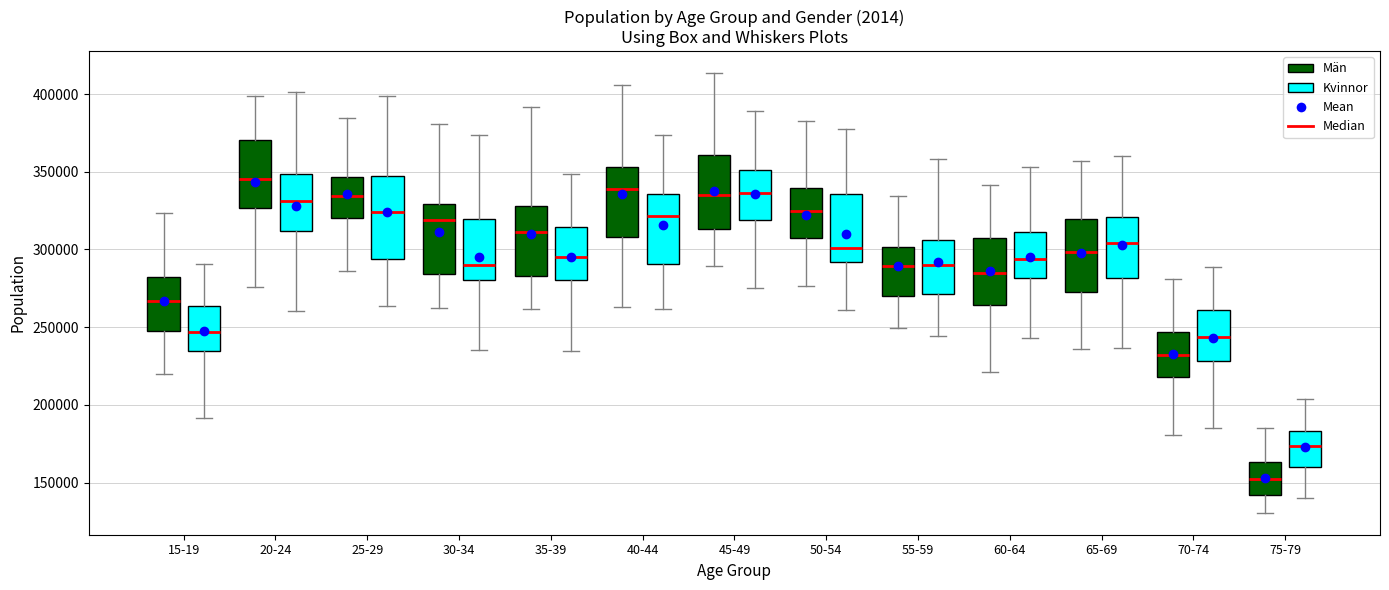

Reading left to right, read every box against the y-axis: the position of its median line, the range the box covers, and the ends of its whiskers. The values are not printed on the chart, so give them approximately, as read against the axis.

15-19 (Män): median 265000, box 250000 to 280000, whiskers 220000 to 325000
15-19 (Kvinnor): median 245000, box 235000 to 265000, whiskers 190000 to 290000
20-24 (Män): median 345000, box 325000 to 370000, whiskers 275000 to 400000
20-24 (Kvinnor): median 330000, box 310000 to 350000, whiskers 260000 to 400000
25-29 (Män): median 335000, box 320000 to 345000, whiskers 285000 to 385000
25-29 (Kvinnor): median 325000, box 295000 to 345000, whiskers 265000 to 400000
30-34 (Män): median 320000, box 285000 to 330000, whiskers 260000 to 380000
30-34 (Kvinnor): median 290000, box 280000 to 320000, whiskers 235000 to 375000
35-39 (Män): median 310000, box 285000 to 330000, whiskers 260000 to 390000
35-39 (Kvinnor): median 295000, box 280000 to 315000, whiskers 235000 to 350000
40-44 (Män): median 340000, box 310000 to 355000, whiskers 265000 to 405000
40-44 (Kvinnor): median 320000, box 290000 to 335000, whiskers 260000 to 375000
45-49 (Män): median 335000, box 315000 to 360000, whiskers 290000 to 415000
45-49 (Kvinnor): median 335000, box 320000 to 350000, whiskers 275000 to 390000
50-54 (Män): median 325000, box 310000 to 340000, whiskers 275000 to 385000
50-54 (Kvinnor): median 300000, box 290000 to 335000, whiskers 260000 to 375000
55-59 (Män): median 290000, box 270000 to 300000, whiskers 250000 to 335000
55-59 (Kvinnor): median 290000, box 270000 to 305000, whiskers 245000 to 360000
60-64 (Män): median 285000, box 265000 to 305000, whiskers 220000 to 340000
60-64 (Kvinnor): median 295000, box 280000 to 310000, whiskers 245000 to 355000
65-69 (Män): median 300000, box 270000 to 320000, whiskers 235000 to 355000
65-69 (Kvinnor): median 305000, box 280000 to 320000, whiskers 235000 to 360000
70-74 (Män): median 230000, box 220000 to 245000, whiskers 180000 to 280000
70-74 (Kvinnor): median 245000, box 230000 to 260000, whiskers 185000 to 290000
75-79 (Män): median 150000, box 140000 to 165000, whiskers 130000 to 185000
75-79 (Kvinnor): median 175000, box 160000 to 185000, whiskers 140000 to 205000